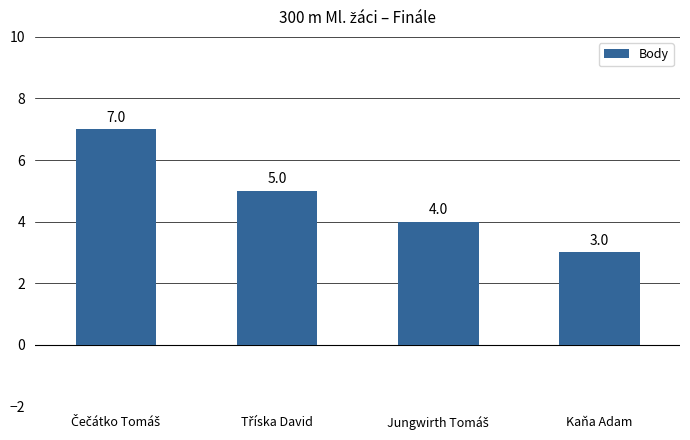

The chart shows a value of 5 at Kaňa Adam. True or false?

False